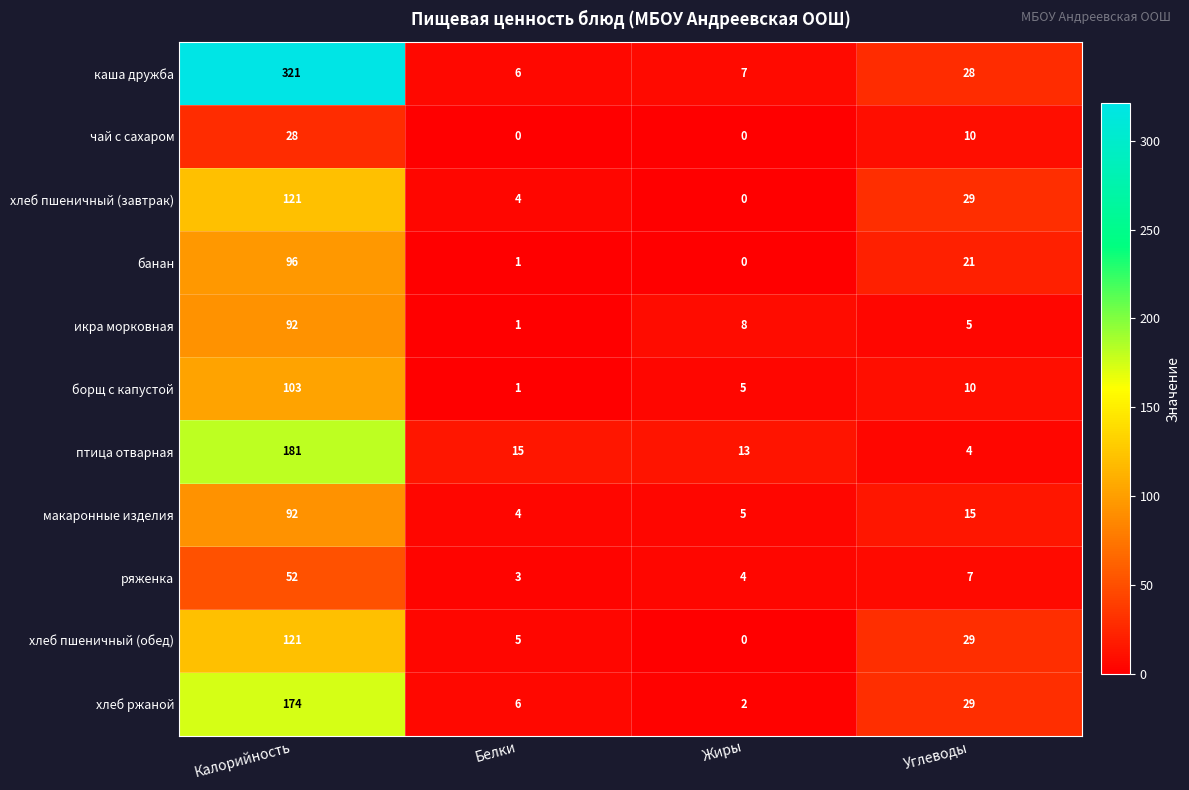

Which series has the largest range (max minus min)?

каша дружба